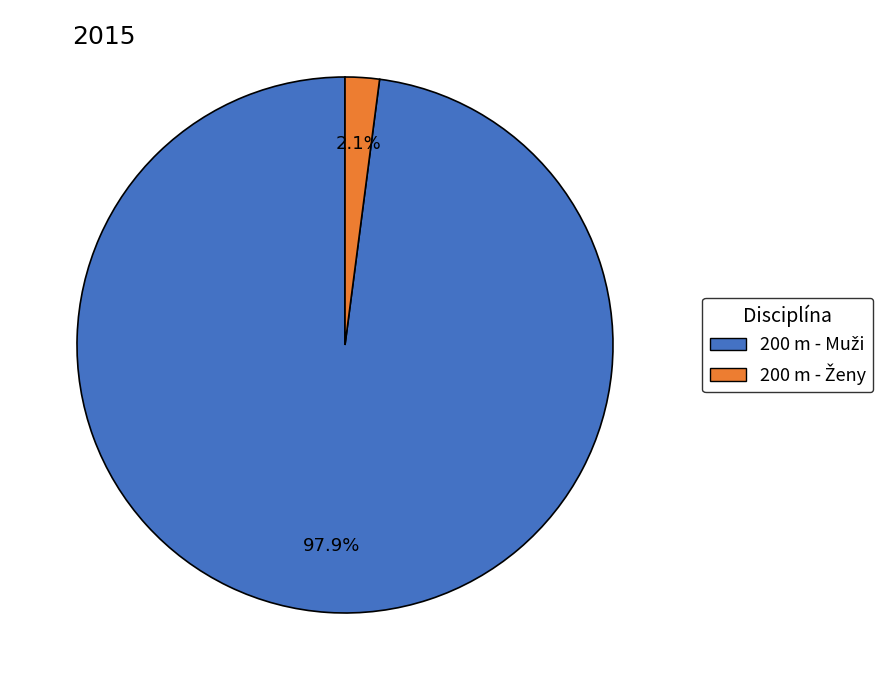

Does any single category account for the majority?

Yes